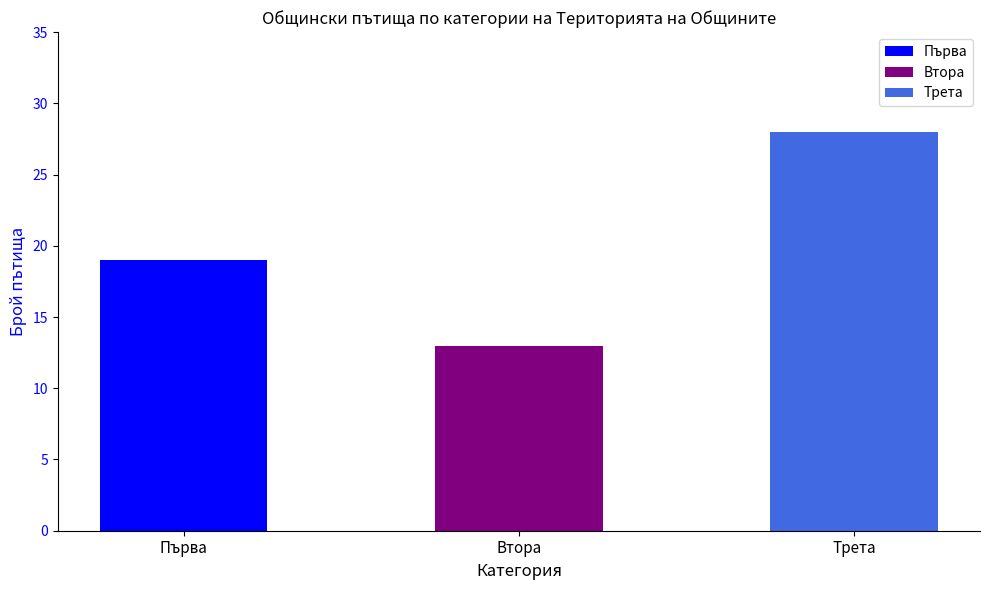

Count the number of data series in this chart.

1